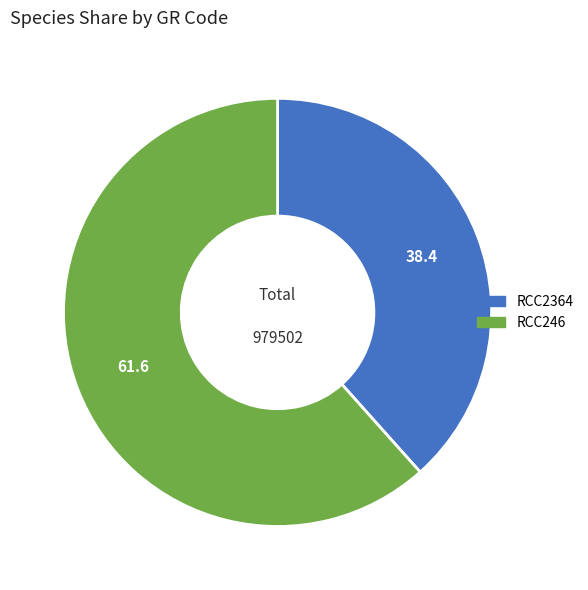

Which slice is the smallest?

RCC2364